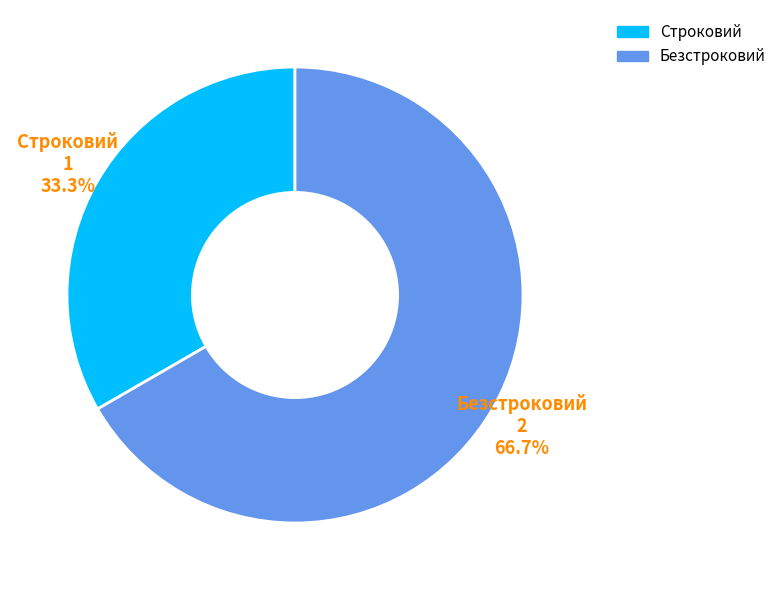

Which slice represents more than half of the pie?

Безстроковий